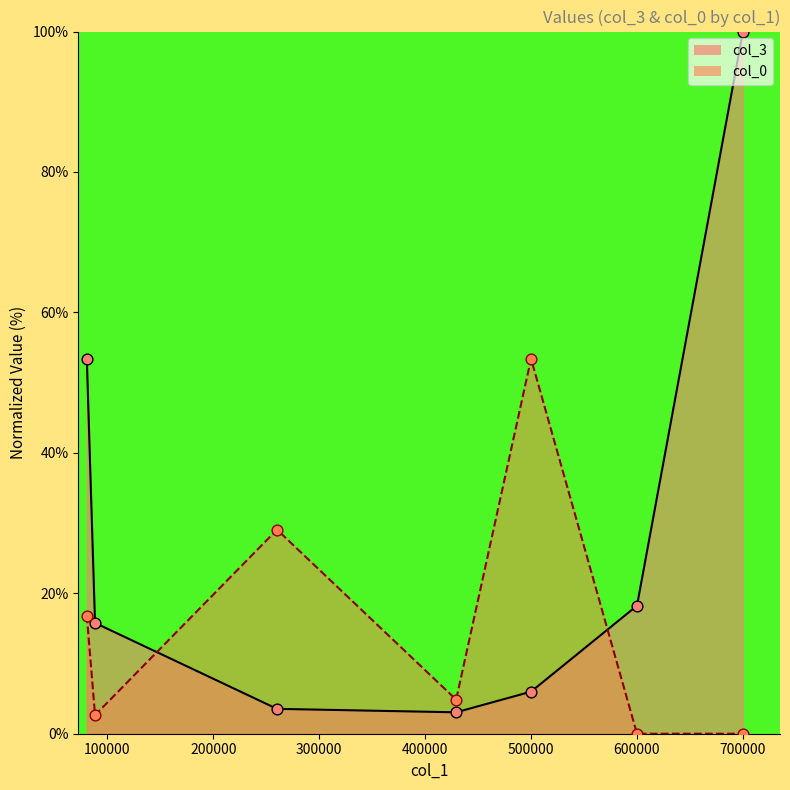

Is the value of col_0 at 88422.84 greater than the value of col_3 at 0?

No